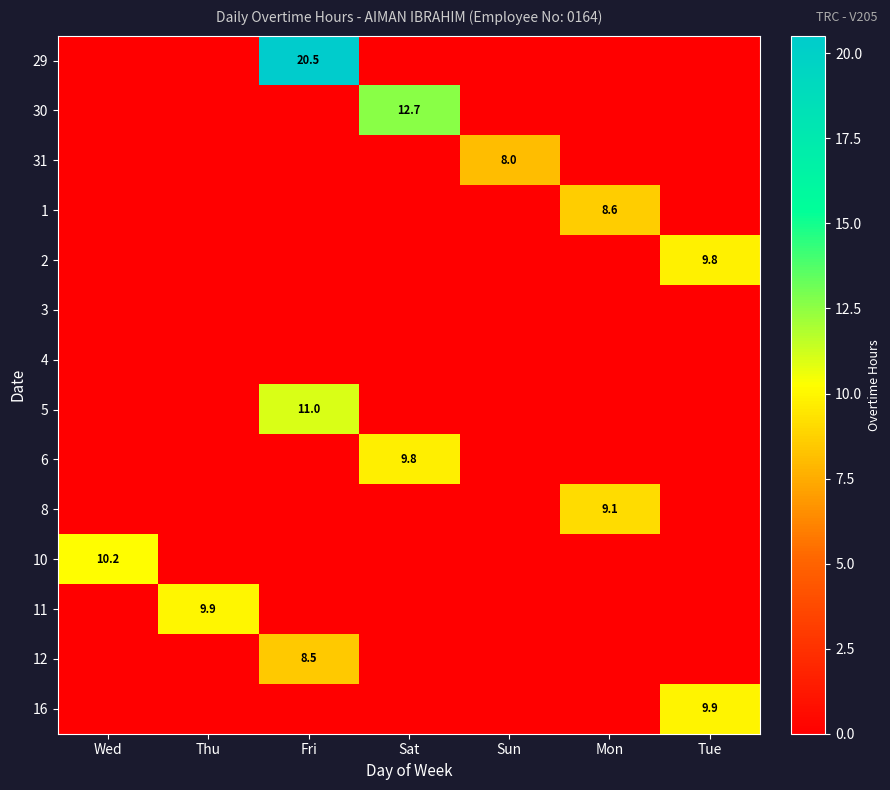

Which has a higher value, Fri or Wed?

Fri